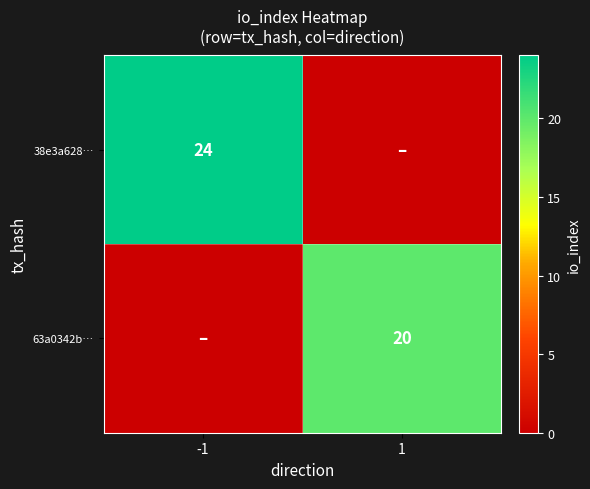

Is it true that 38e3a628… equals 24 at -1?

True